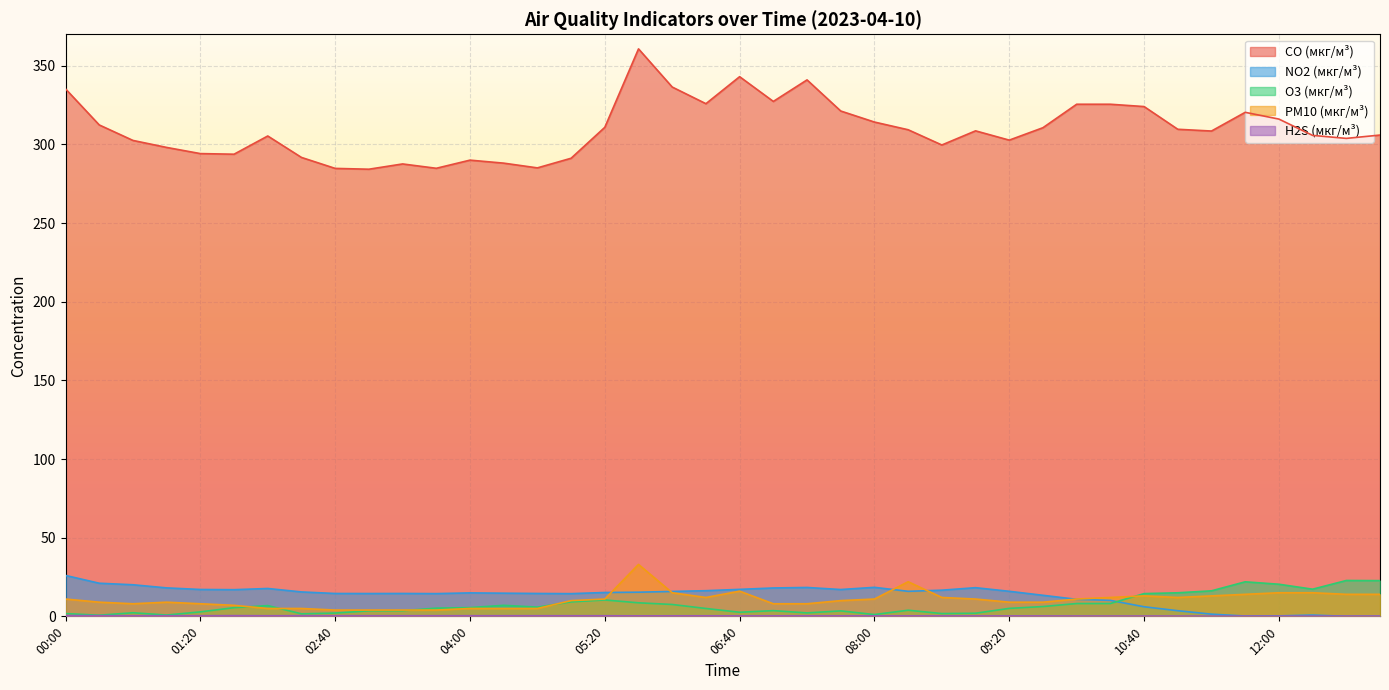

At which category does the chart reach its minimum across all series?

12:40